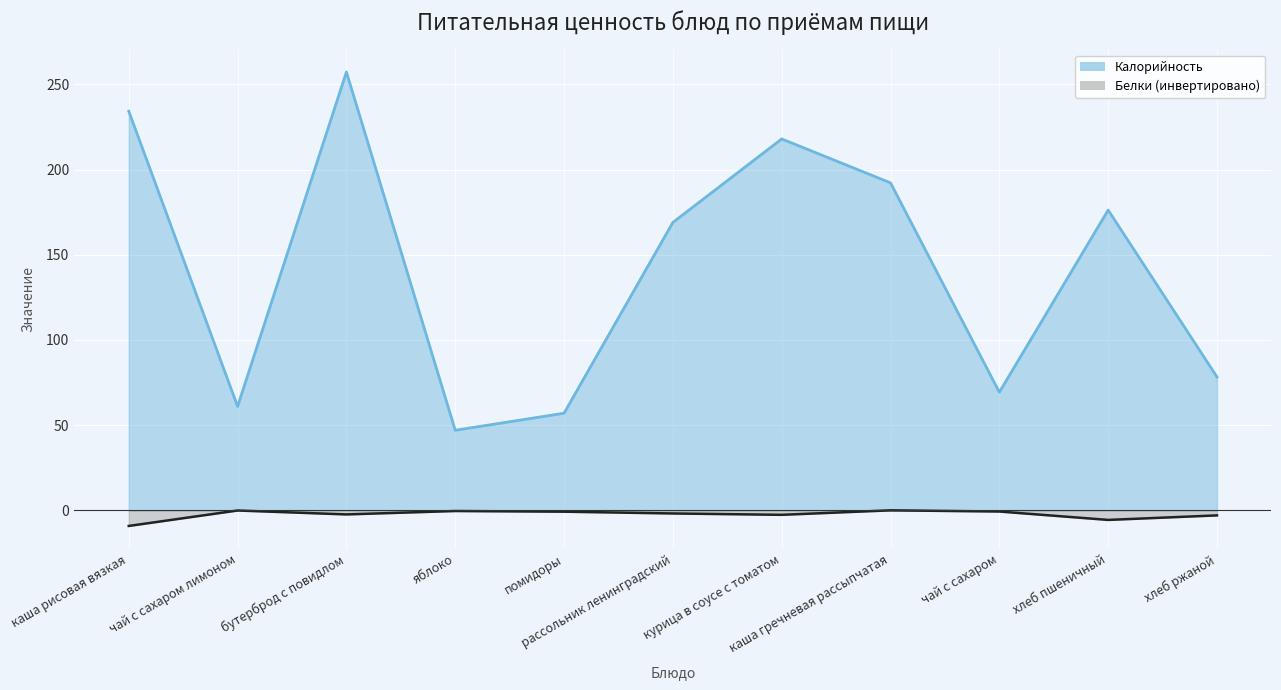

True or false: Калорийность and Белки intersect in this chart.

False